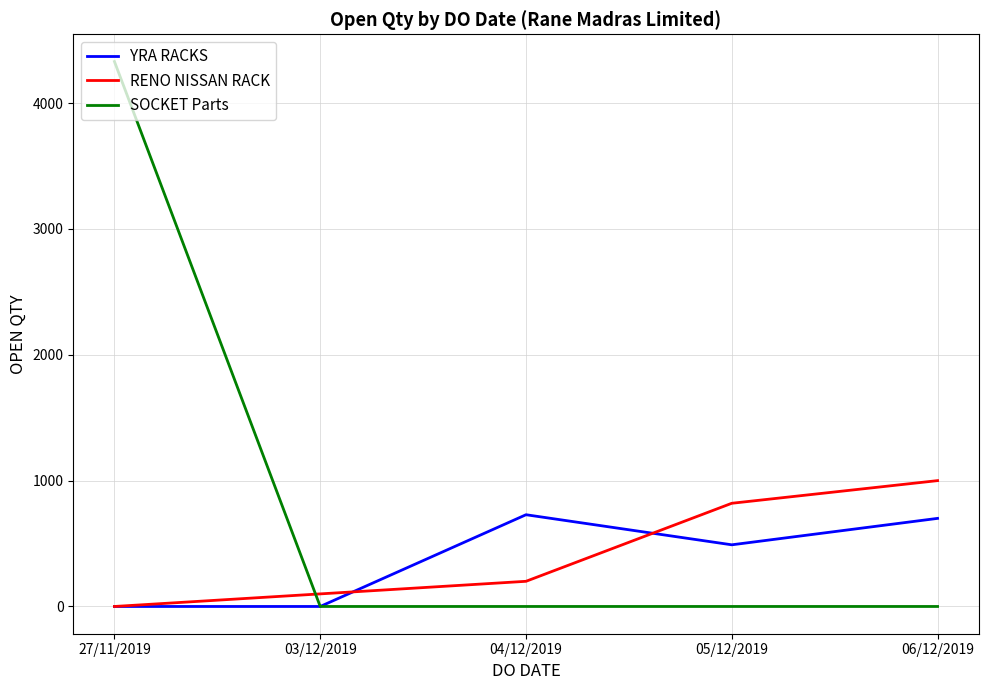

True or false: SOCKET Parts has a value of 6610 at 27/11/2019.

False